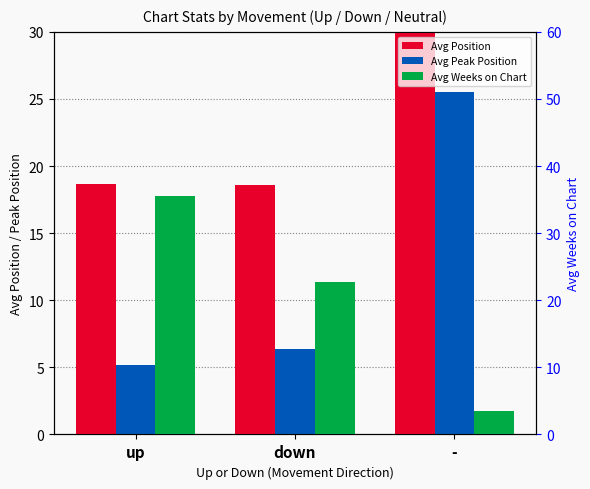

What is the difference between the maximum and minimum values in the Avg Peak Position series?

20.4